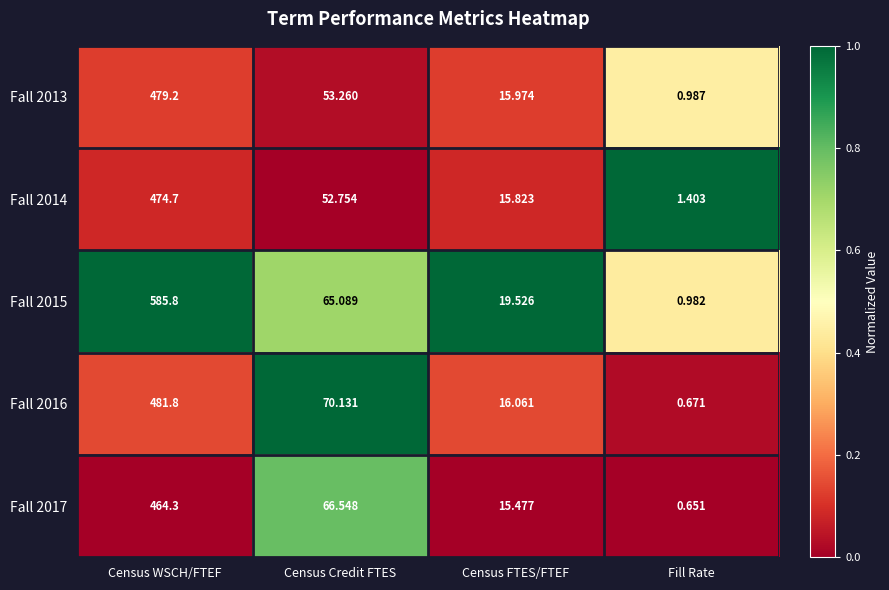

Between Census FTES/FTEF and Fill Rate, which series saw the biggest shift?

Fall 2015